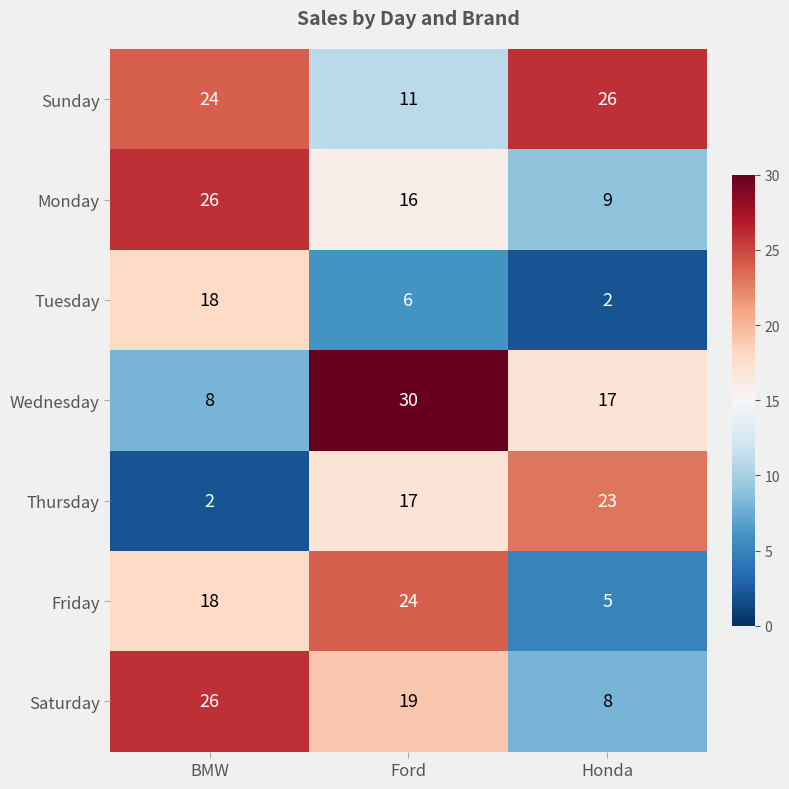

The value of Friday at BMW is 30. True or false?

False